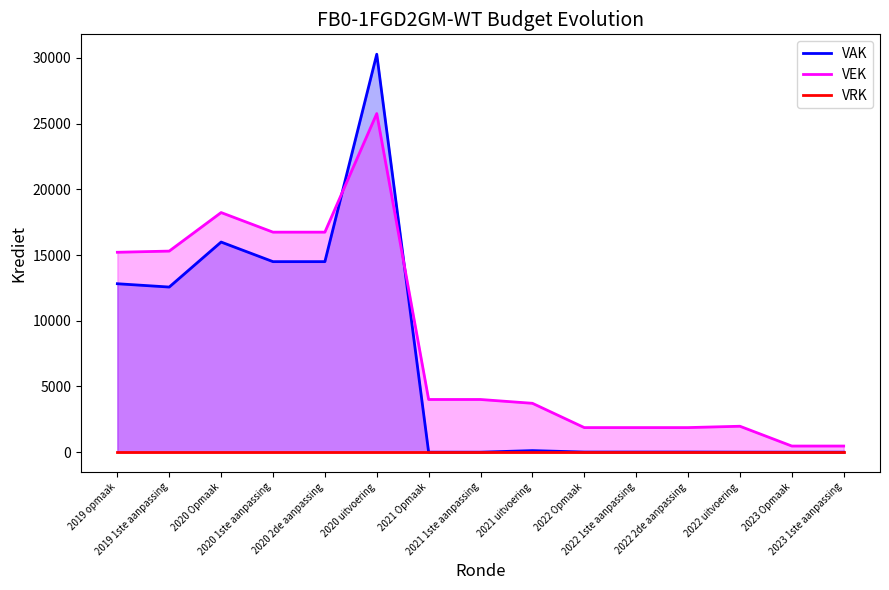

At which label does VAK reach its peak?

2020 uitvoering